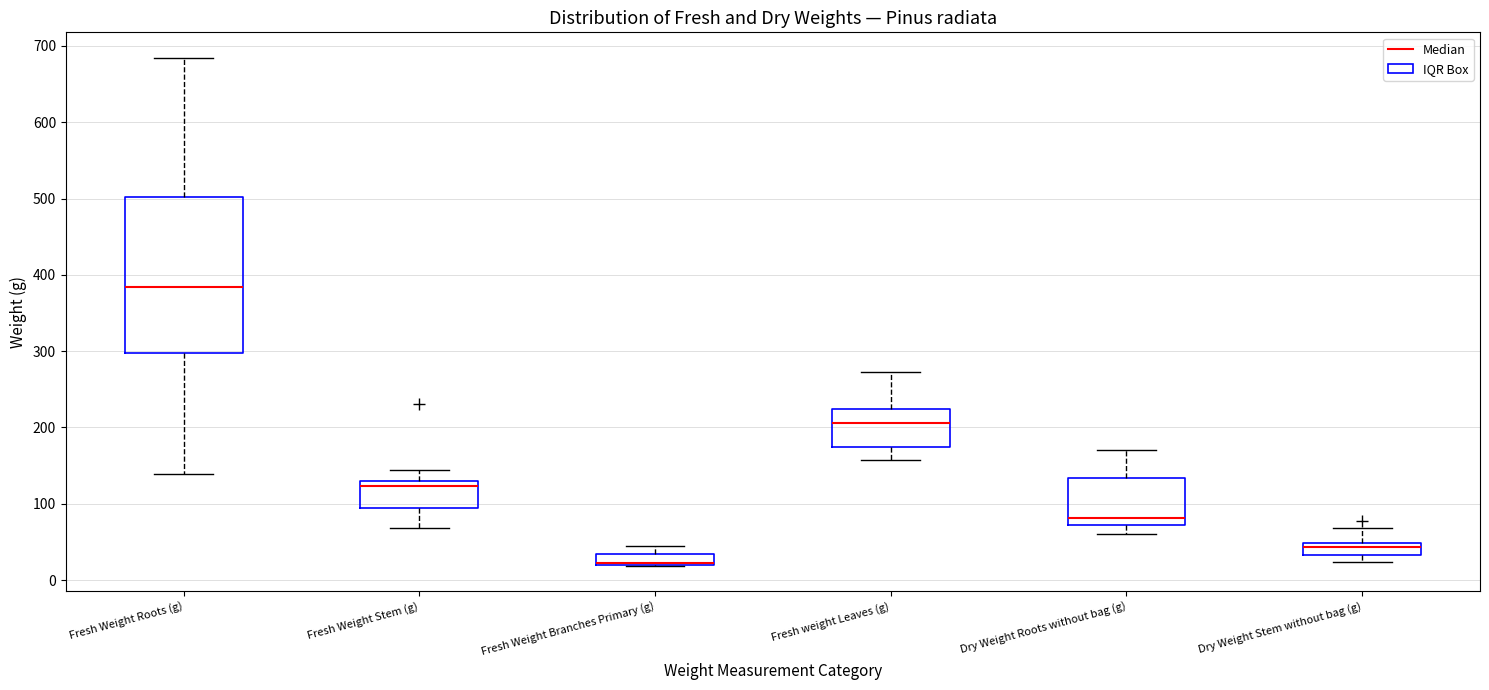

Where is the lower edge of the box for Fresh Weight Branches Primary (g) on the y-axis? The values are not printed on the chart, so give them approximately, as read against the axis.

20